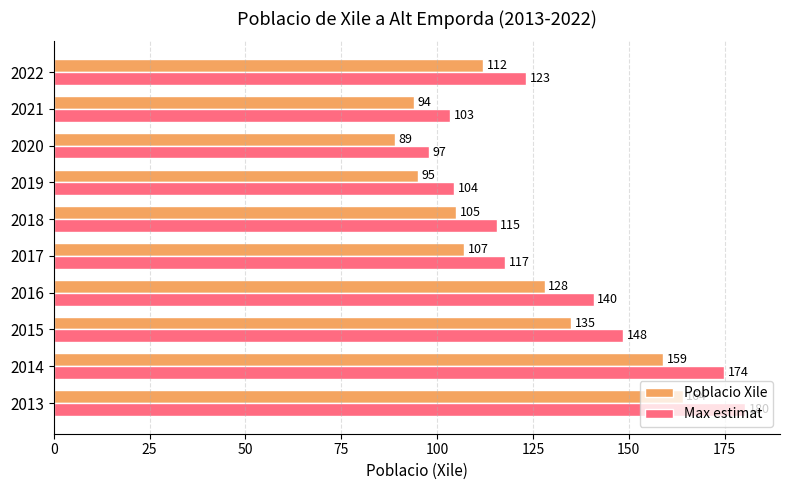

At 2014, list the series in order from largest to smallest.

Max estimat, Poblacio Xile